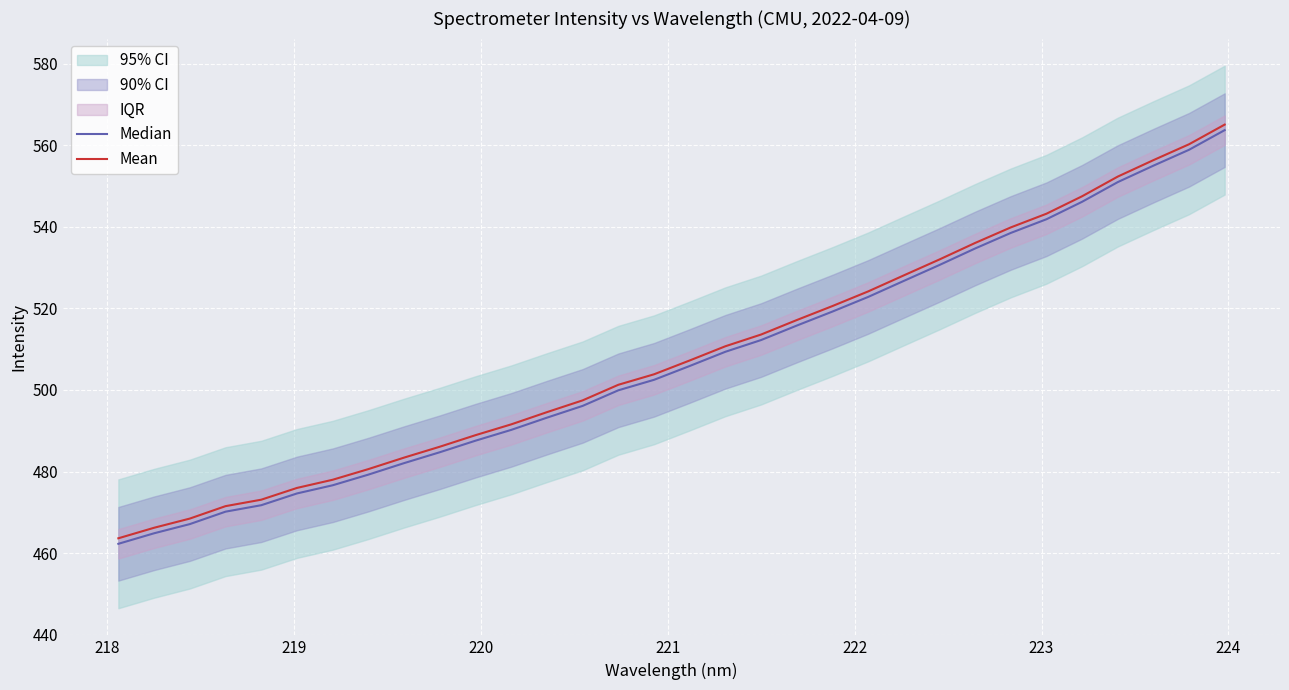

Rank the series by their maximum value, from lowest to highest.

Median, Mean